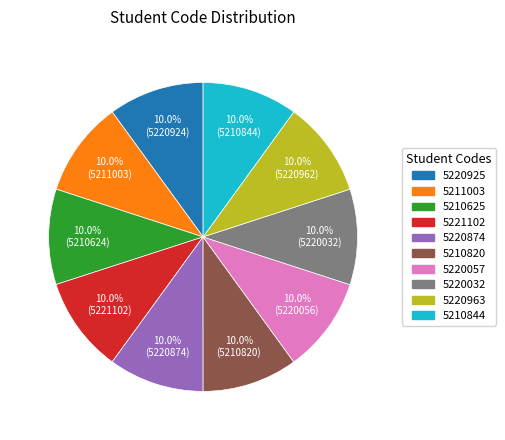

Is there any slice that represents more than half of the pie?

No